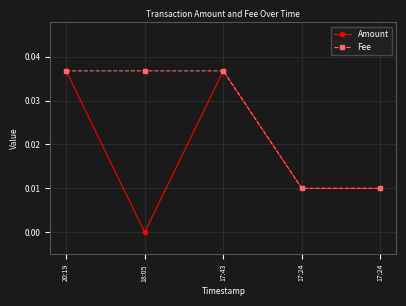

Which has a higher value, 18:05 or 17:24?

17:24